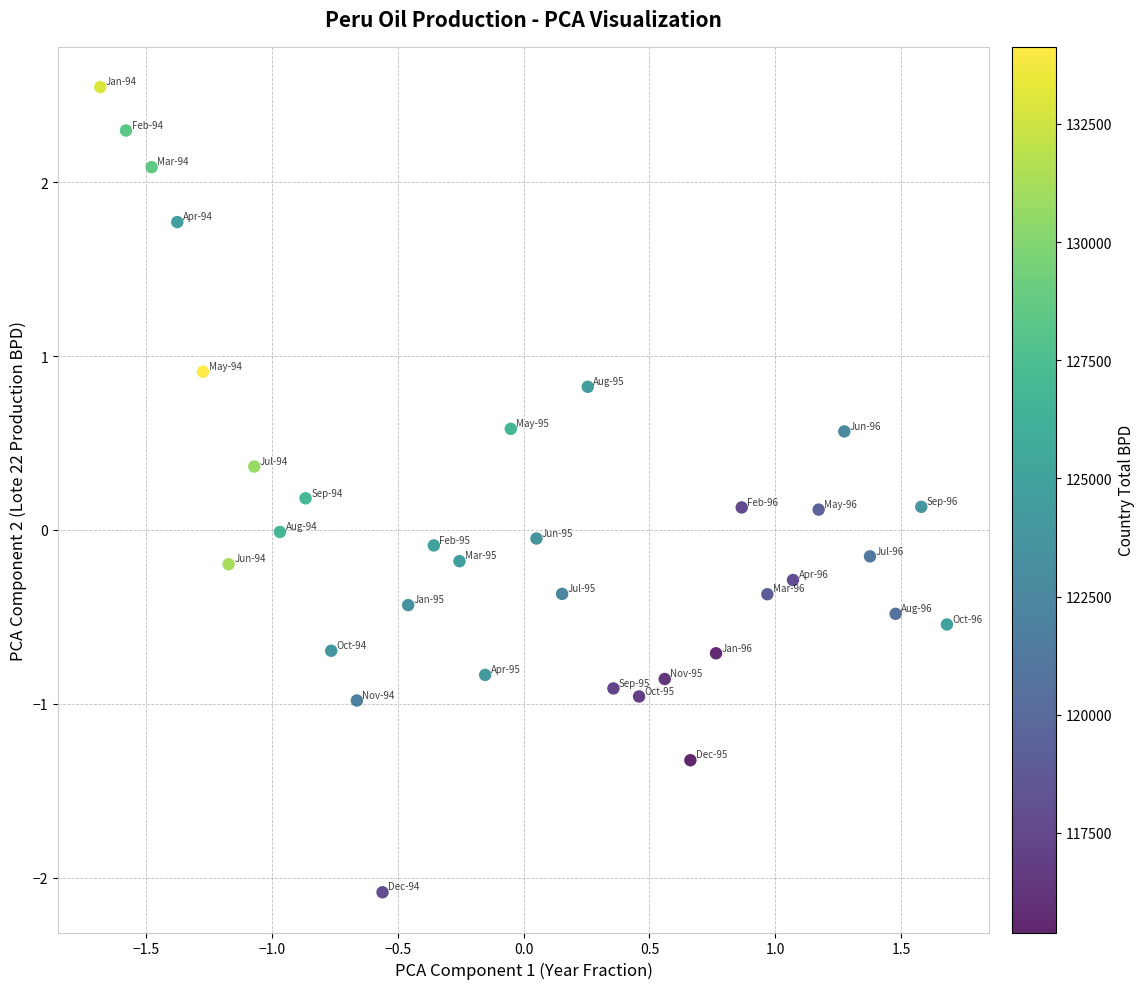

What is the range of X values (max minus min)?

3.4